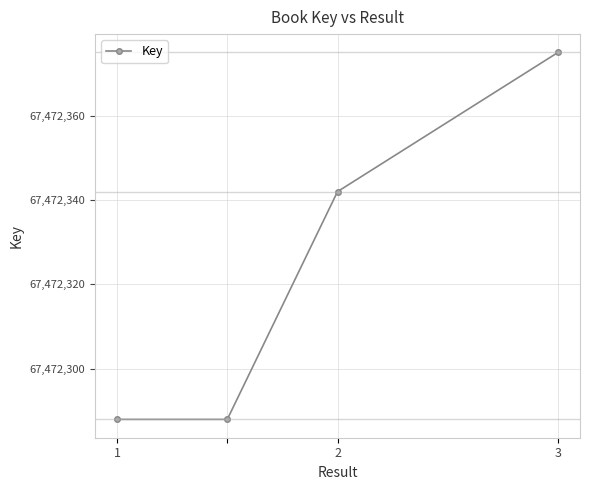

What is the minimum value shown in the chart?

67472288